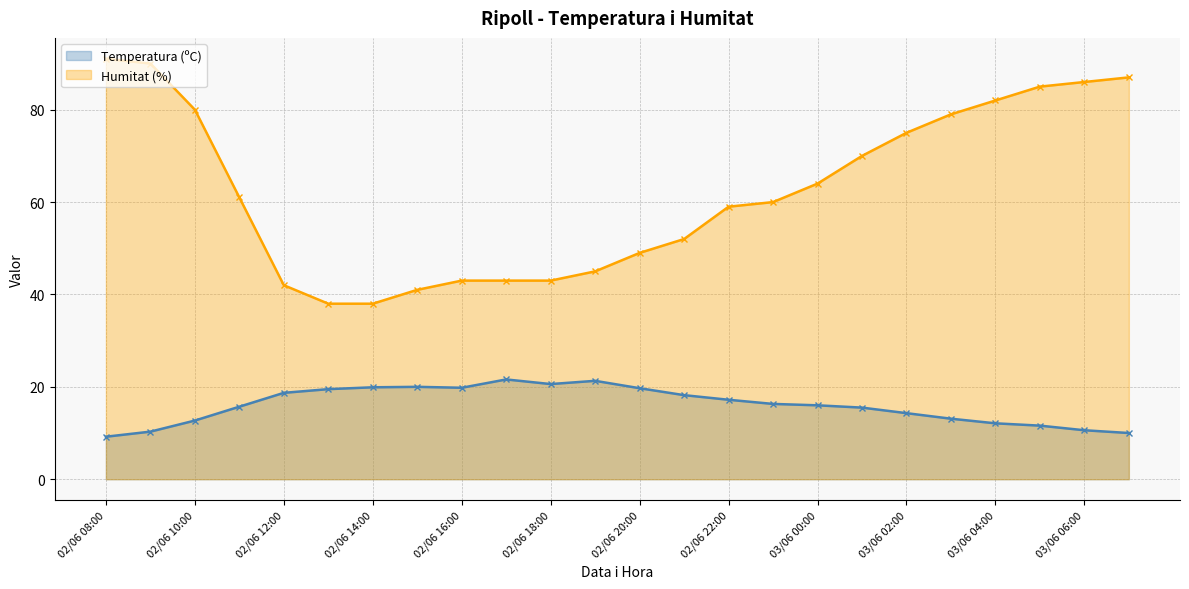

The Humitat (%) series shows 28.2 at 02/06 18:00. True or false?

False